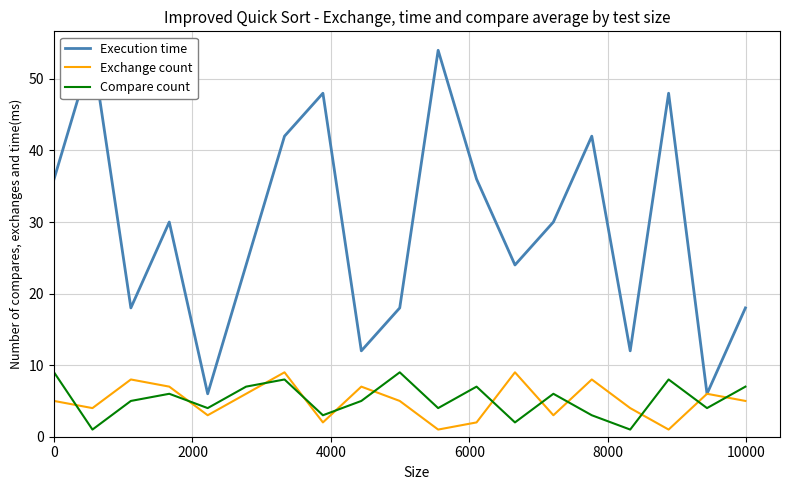

True or false: Compare count and Exchange count cross at least once.

True